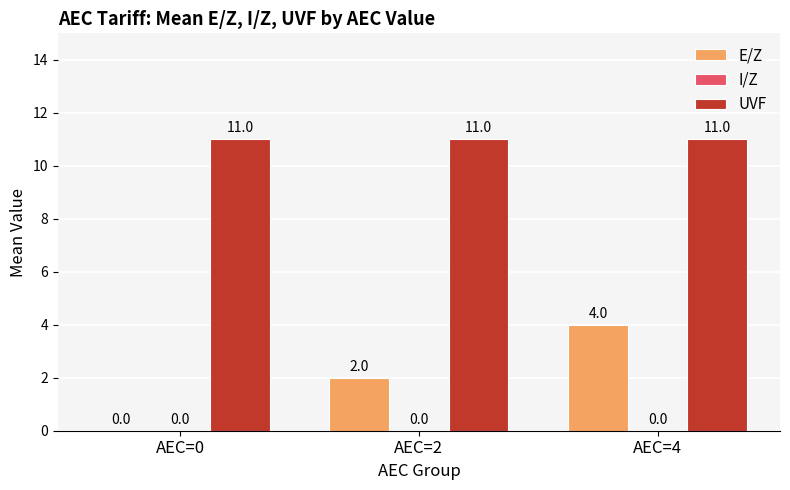

Is the value of E/Z at AEC=0 greater than the value of UVF at AEC=0?

No